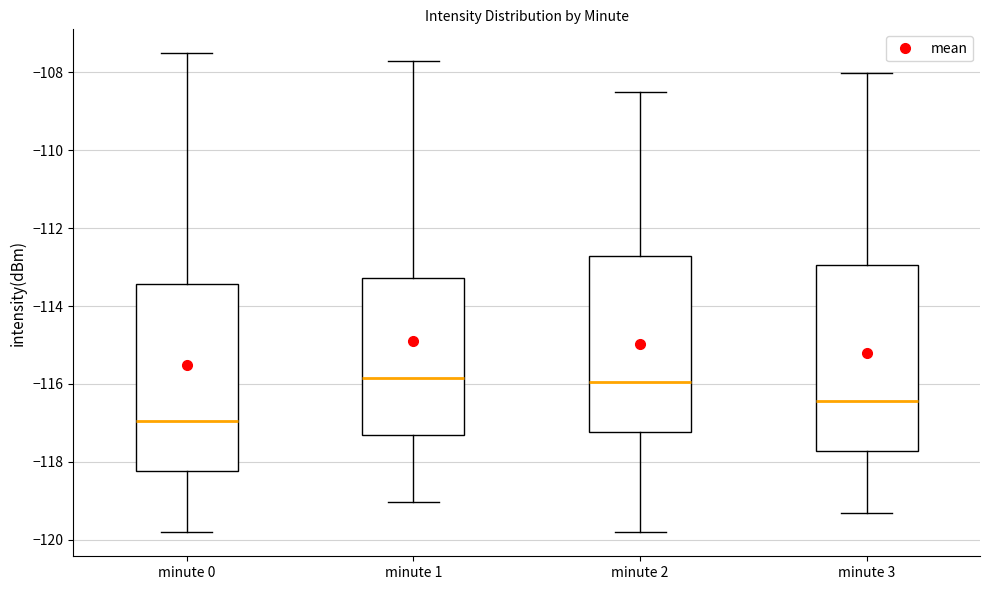

Reading left to right, transcribe this box plot: for each box, give where its median line is, the range the box spans, and where its two whiskers end, as read against the y-axis. The values are not printed on the chart, so give them approximately, as read against the axis.

minute 0: median -117.0, box -118.2 to -113.4, whiskers -119.8 to -107.6
minute 1: median -115.8, box -117.4 to -113.2, whiskers -119.0 to -107.8
minute 2: median -116.0, box -117.2 to -112.8, whiskers -119.8 to -108.6
minute 3: median -116.4, box -117.8 to -113.0, whiskers -119.4 to -108.0